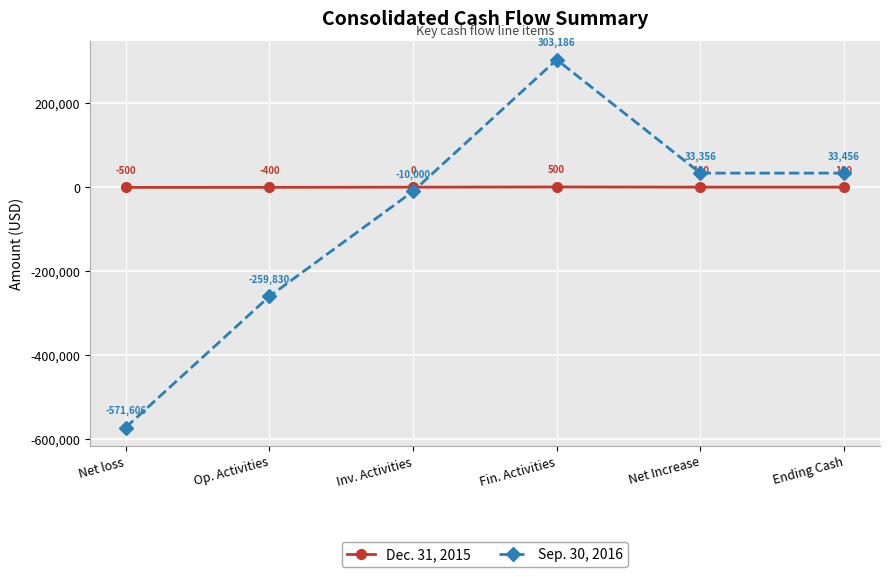

List the series in order of their peak value, lowest first.

Dec. 31, 2015, Sep. 30, 2016